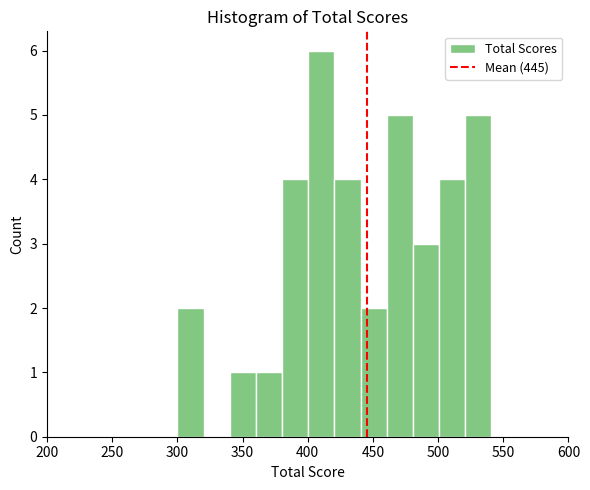

Reading left to right, list every bar in this chart as the range it spans on the x-axis followed by its height. Neither the bar edges nor the heights are printed on the chart, so give them approximately, as read against the axes.

300 to 320: 2
320 to 340: 0
340 to 360: 1
360 to 380: 1
380 to 400: 4
400 to 420: 6
420 to 440: 4
440 to 460: 2
460 to 480: 5
480 to 500: 3
500 to 520: 4
520 to 540: 5